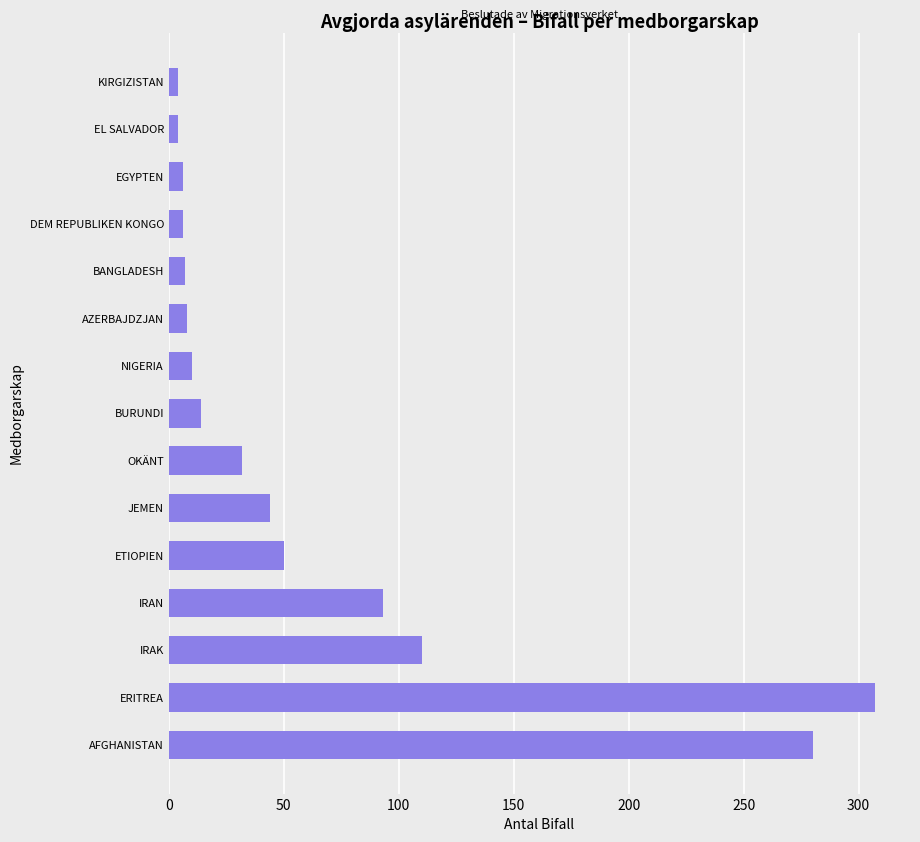

What is the change in value from IRAN to OKÄNT?

-61